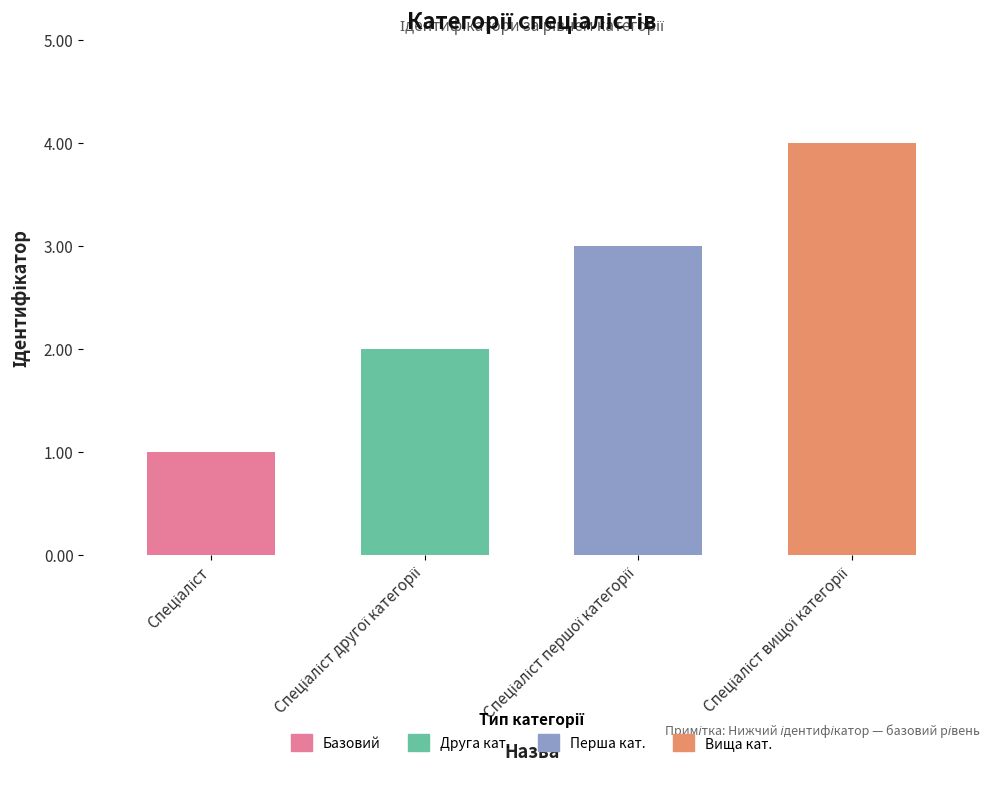

Does the chart contain any negative values?

No